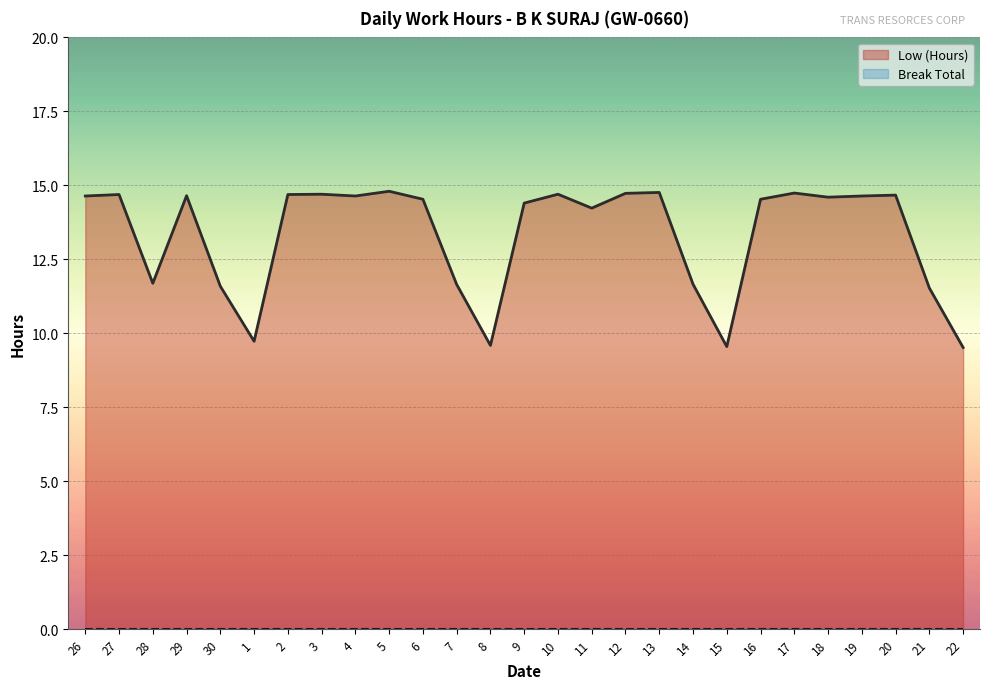

At which category does the data reach its first local peak?

27